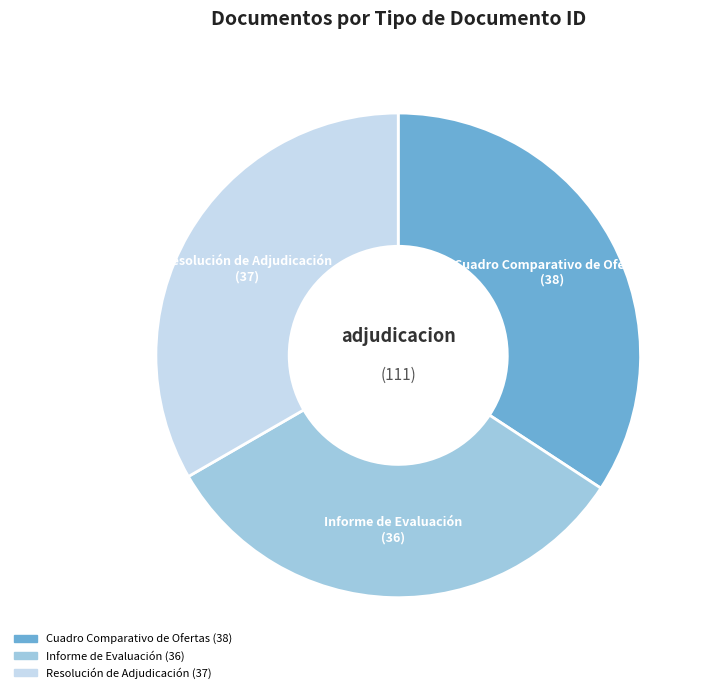

Is there a majority slice in this chart?

No